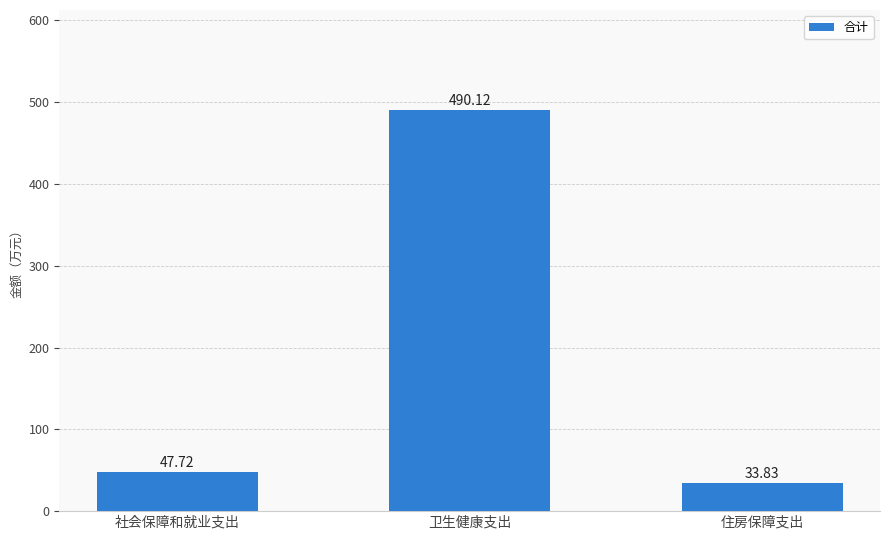

Reading right to left, what are all the values shown in this chart?

33.8	490.1	47.7